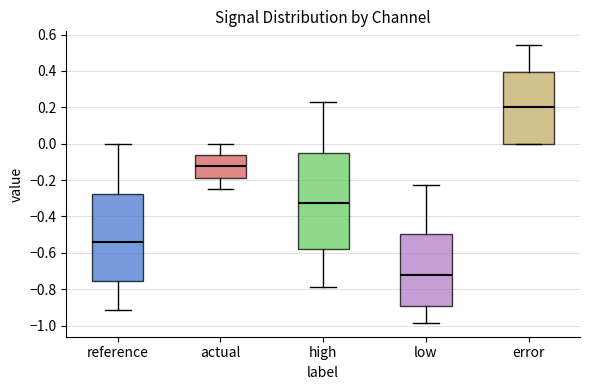

Where does the upper whisker of the box for low end on the y-axis? The values are not printed on the chart, so give them approximately, as read against the axis.

-0.22